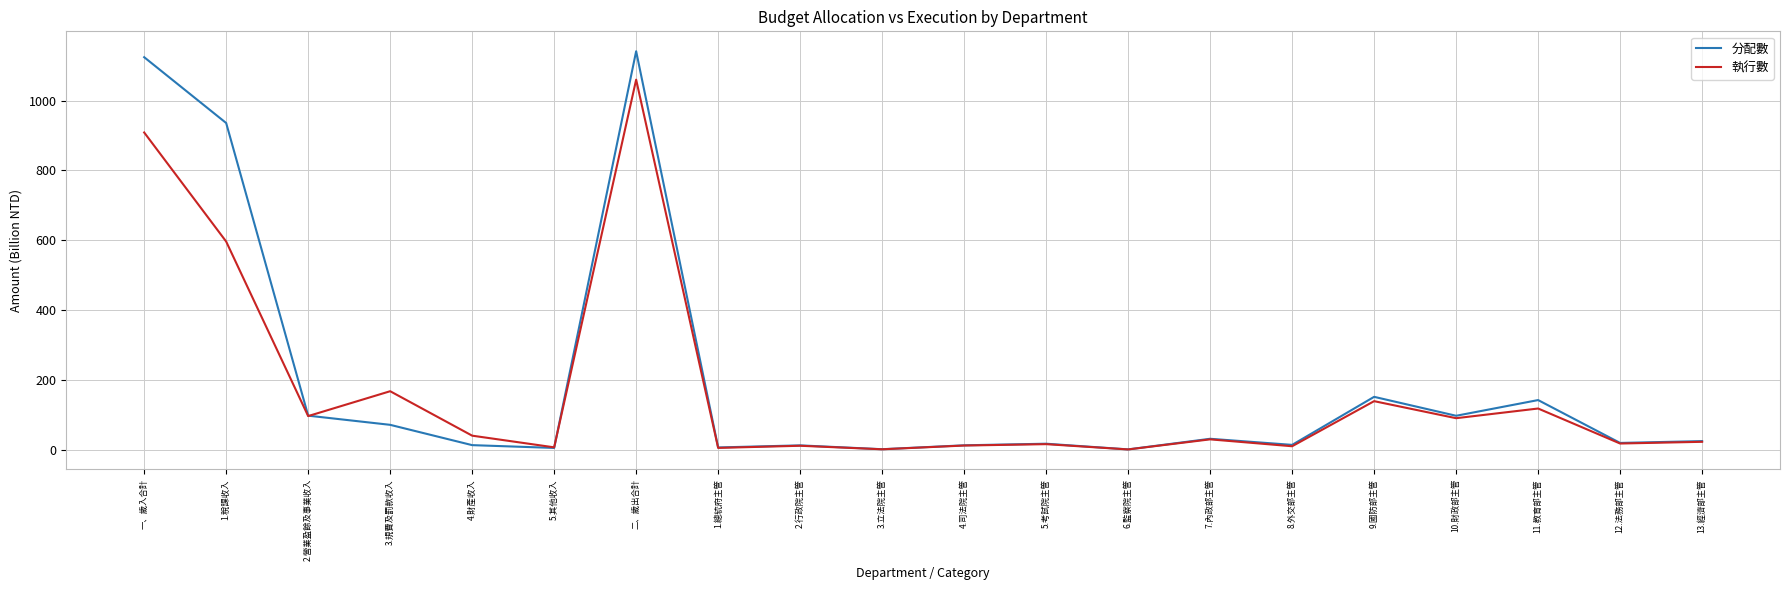

Does the chart have visible grid lines?

Yes